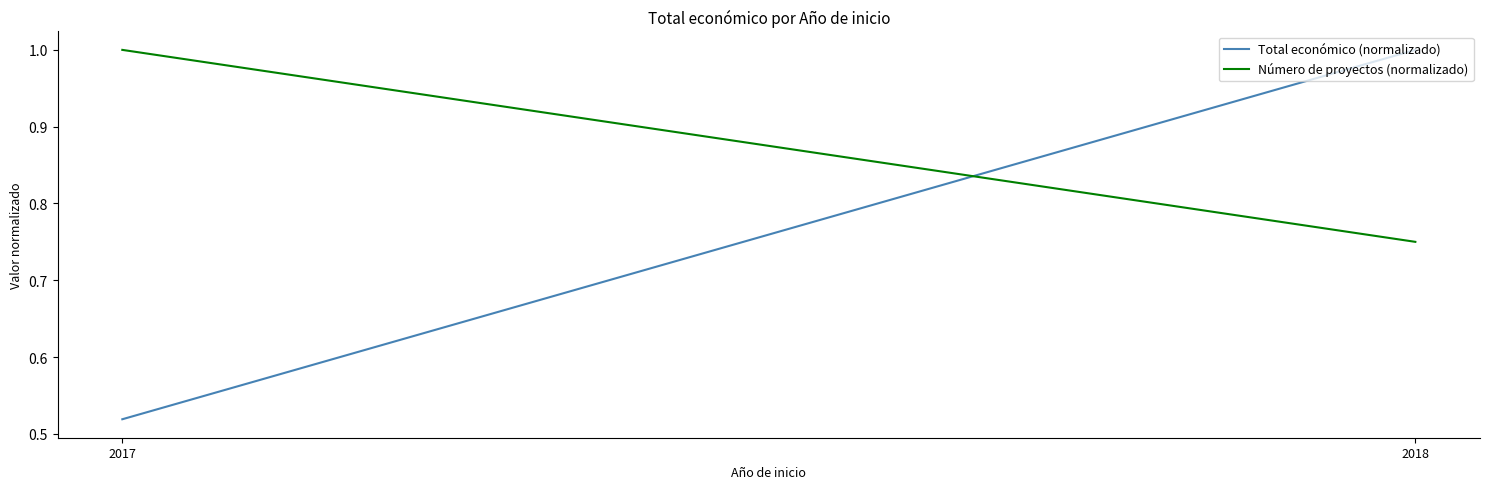

Is it true that Total económico (normalizado) equals 0.9 at 2017?

False